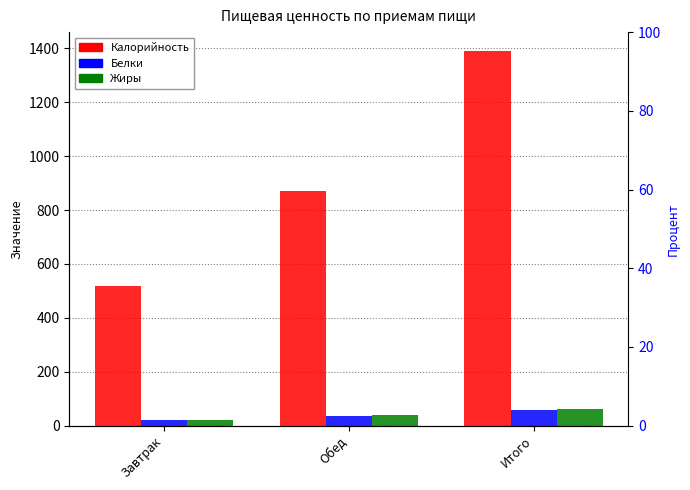

Which label corresponds to the smallest value in the chart?

Завтрак